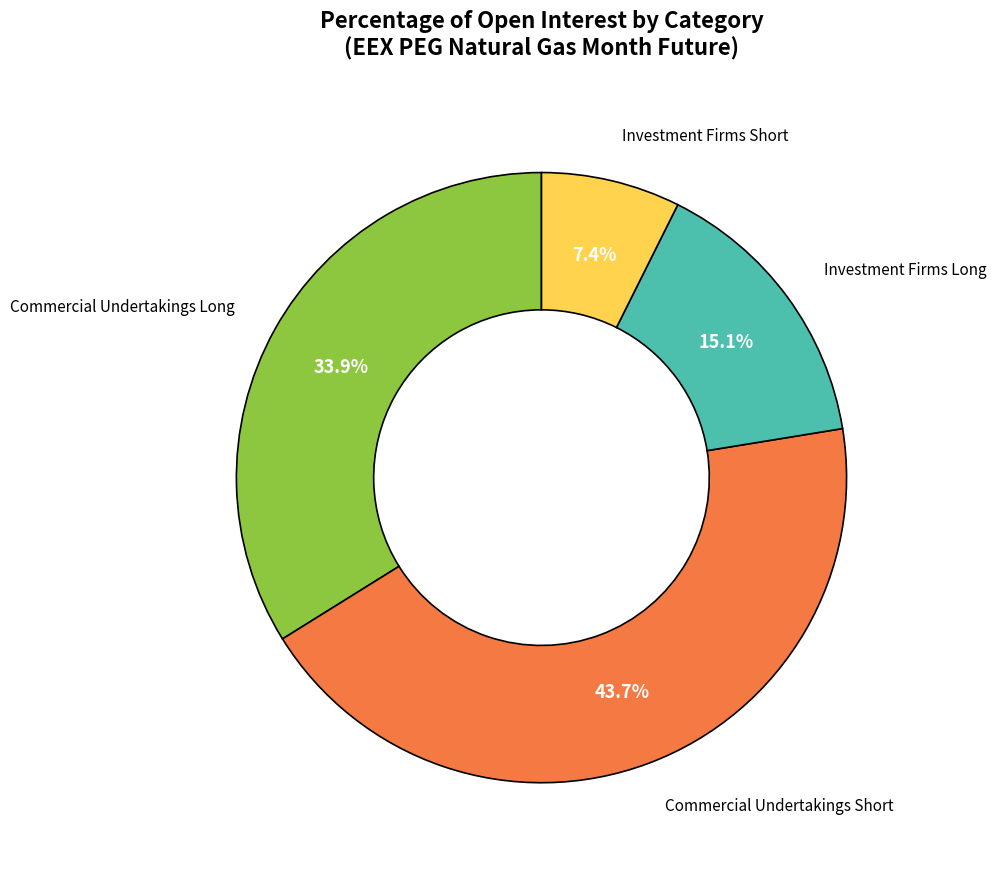

Does any single category account for the majority?

No